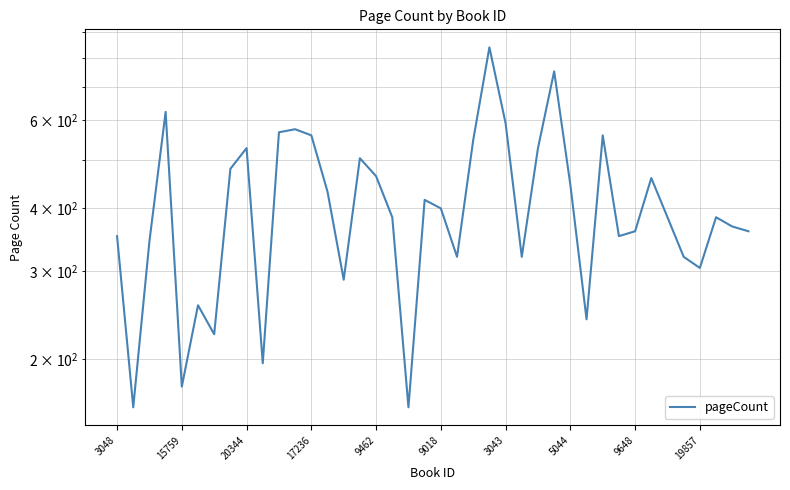

At which category does the chart reach its peak across all series?

23